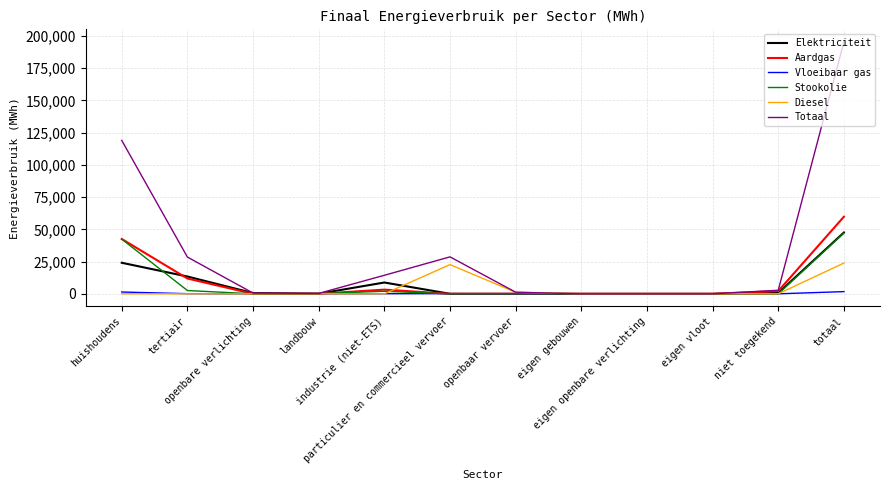

What is the highest value of the Elektriciteit series?

47560.5